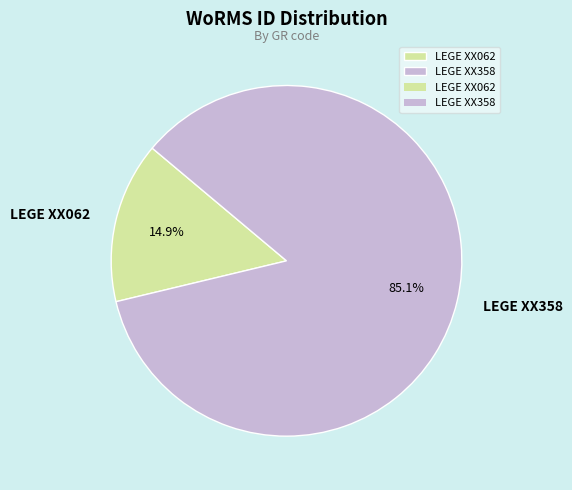

To the nearest percent, what is the combined percentage of LEGE XX358 and LEGE XX062?

100%